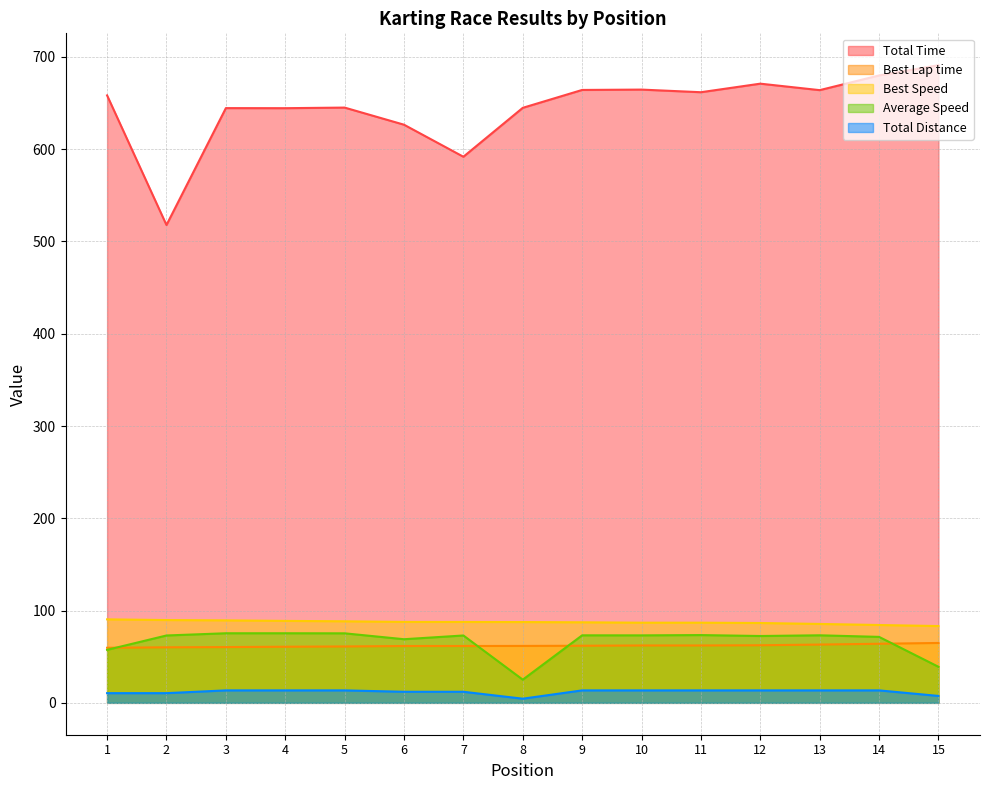

True or false: Best Speed and Average Speed cross at least once.

False